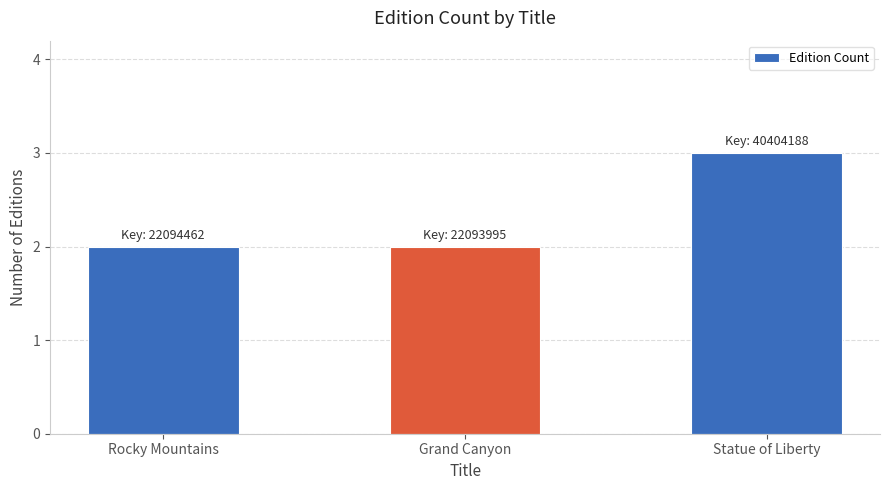

What is the change in value from Rocky Mountains to Statue of Liberty?

+1